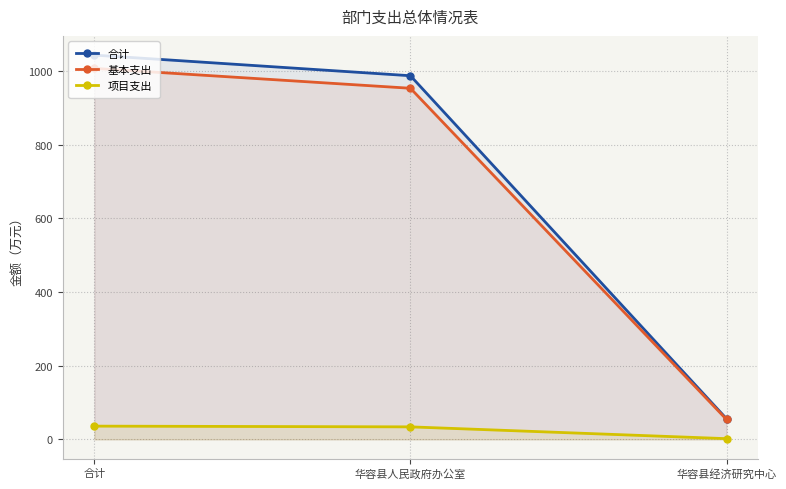

Which series has the widest spread of values?

合计